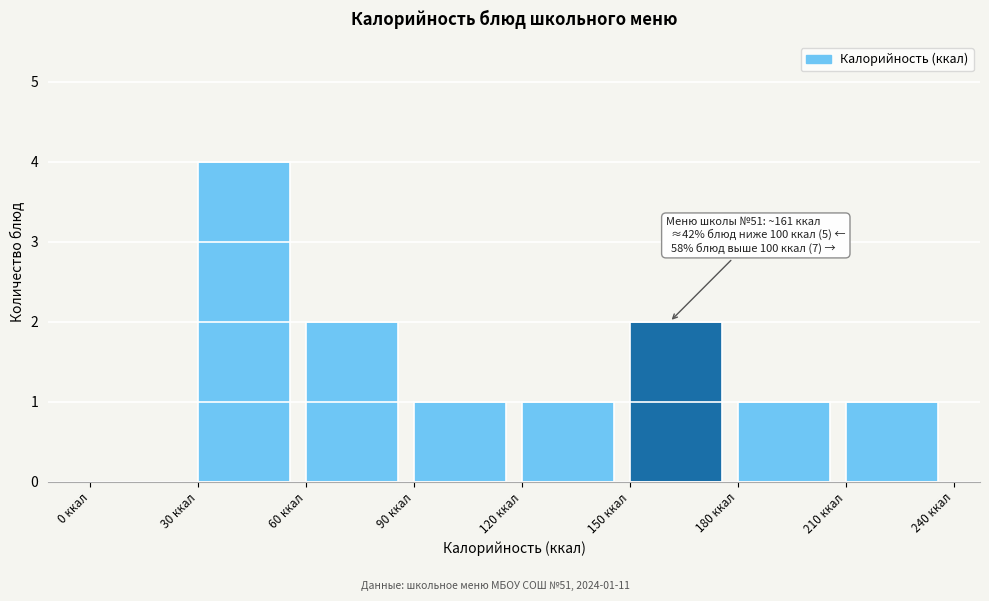

Which range on the x-axis has the tallest bar?

30 to 60